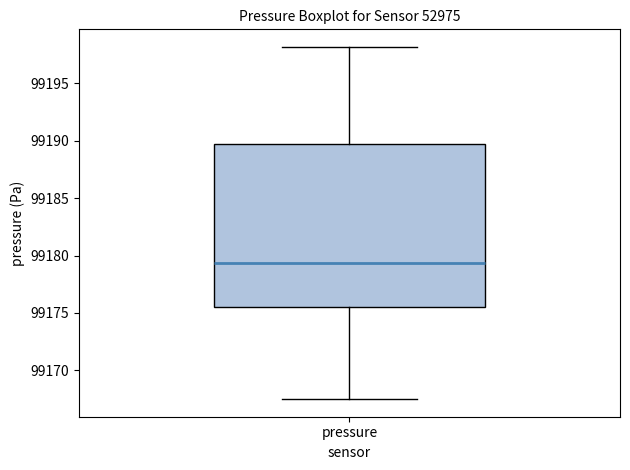

Transcribe this box plot: give where the median line is, the range the box spans, and where the two whiskers end, as read against the y-axis. The values are not printed on the chart, so give them approximately, as read against the axis.

median 99179.5, box 99175.5 to 99189.5, whiskers 99167.5 to 99198.0